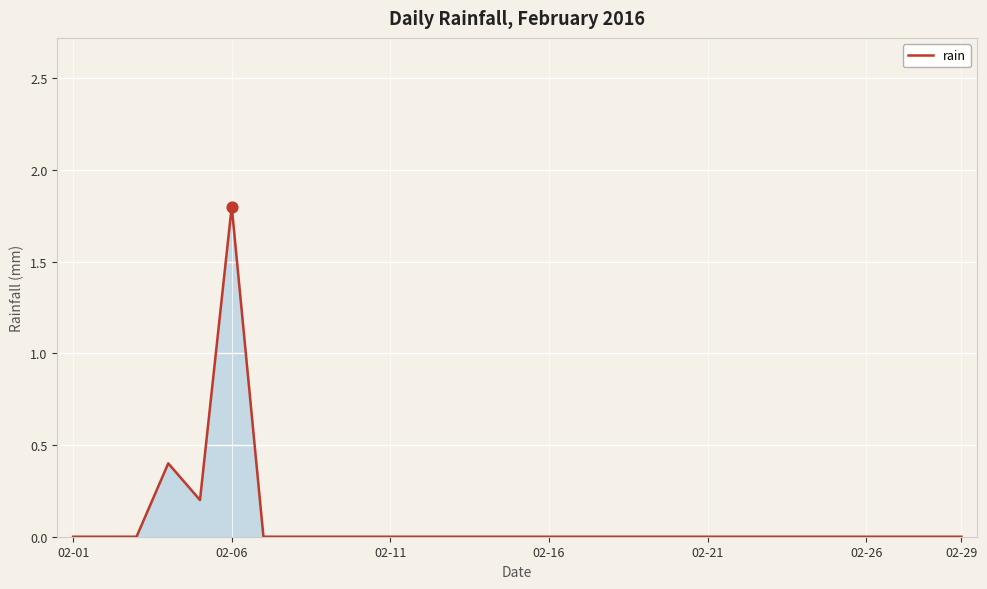

What is the difference between the maximum and minimum values?

1.8